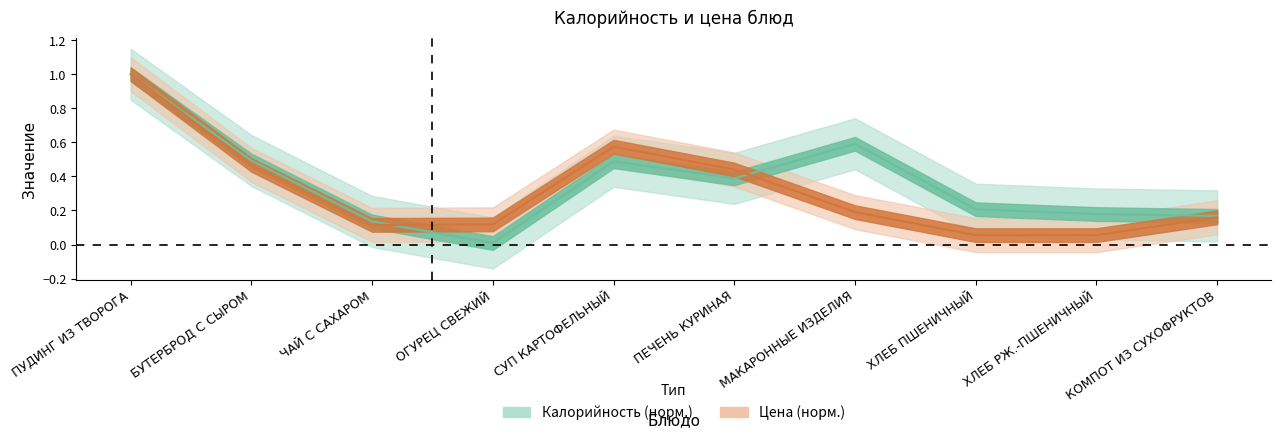

What is the minimum value for Цена?

0.1